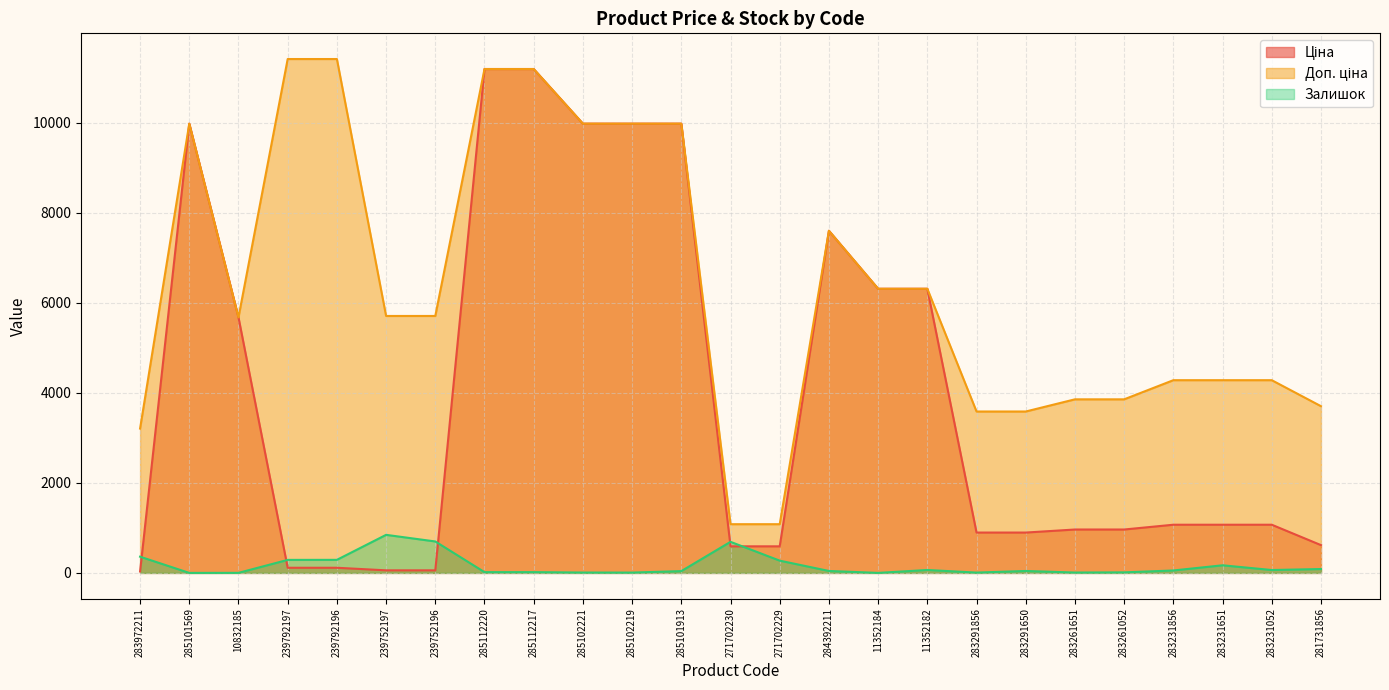

What position from the left is 239792196?

5